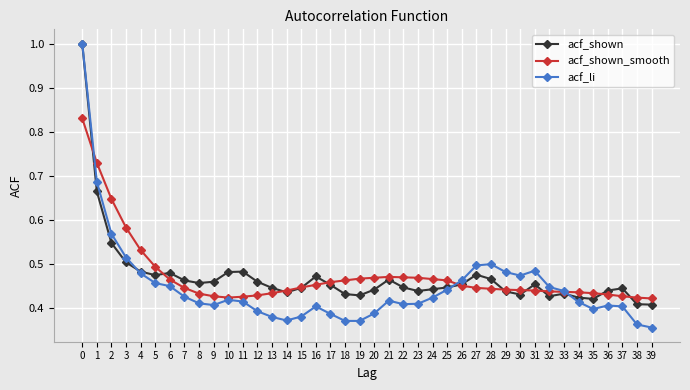

What is the total value across all series at 36?

1.3